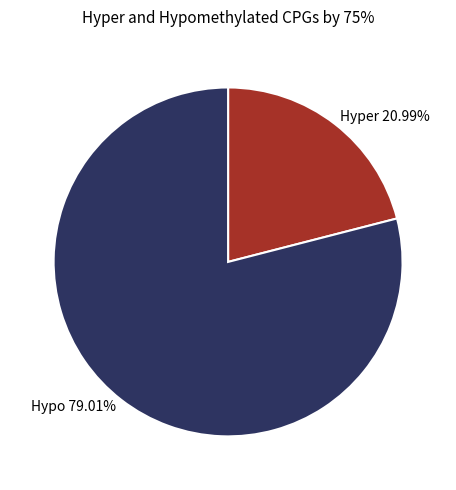

Count the number of slices in the pie.

2